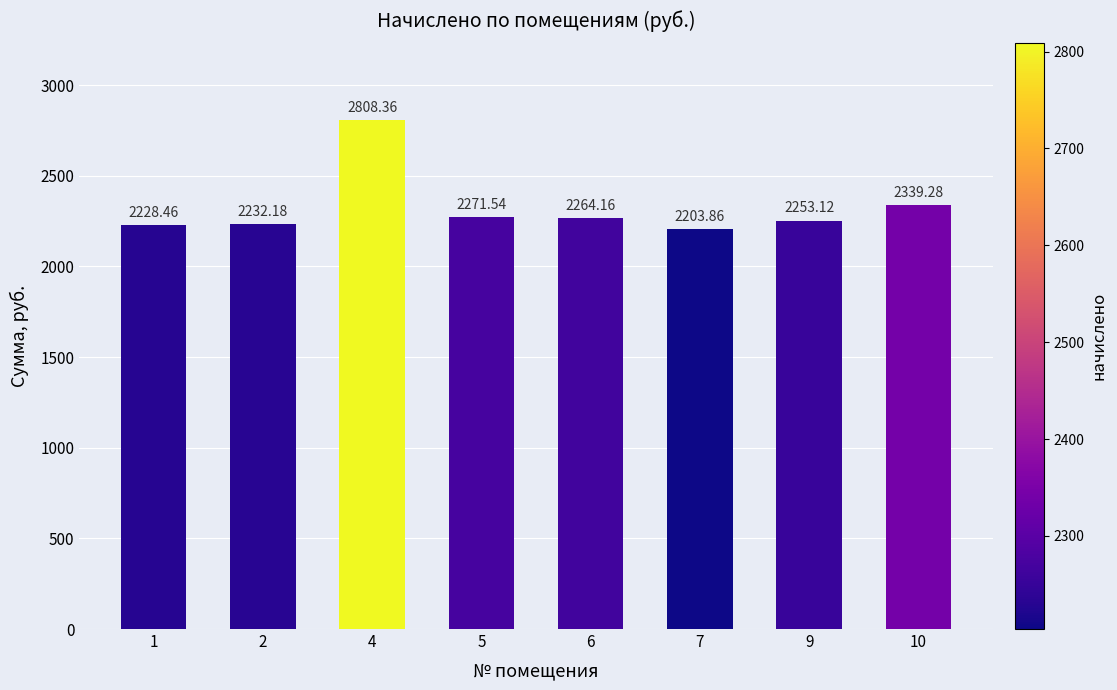

What is the greatest value displayed?

2808.4